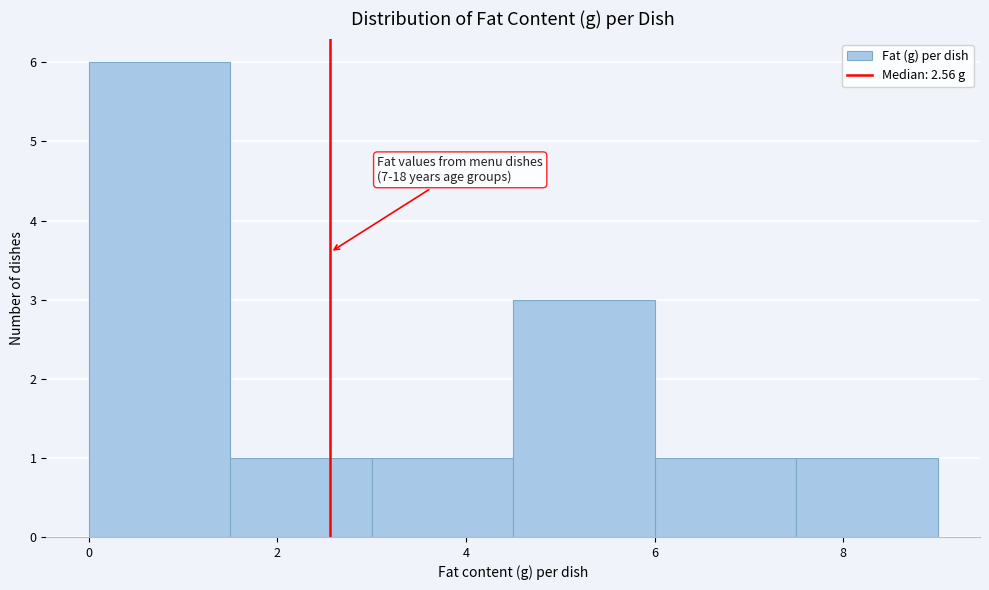

Which range on the x-axis has the tallest bar?

0.0 to 1.5